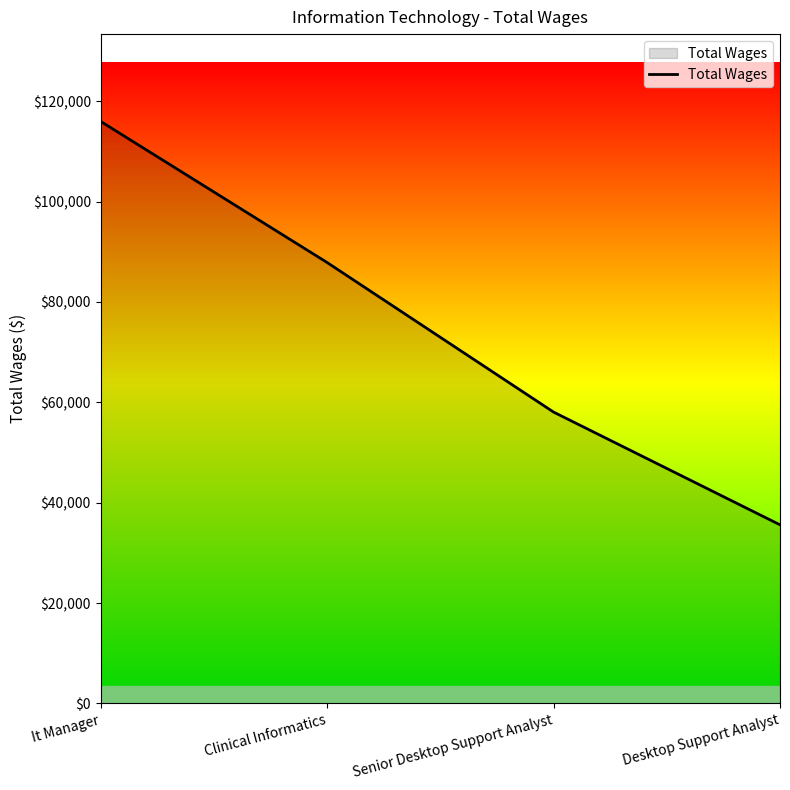

Is it true that the value at Senior Desktop Support Analyst is 29333?

False